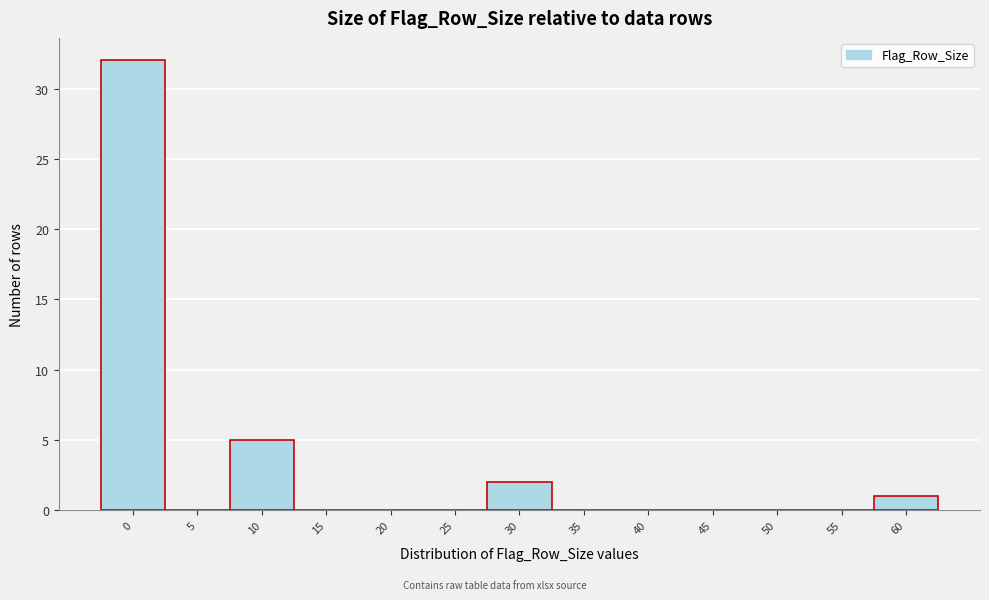

Reading left to right, list all the values displayed in this chart.

0=32	5=0	10=5	15=0	20=0	25=0	30=2	35=0	40=0	45=0	50=0	55=0	60=1